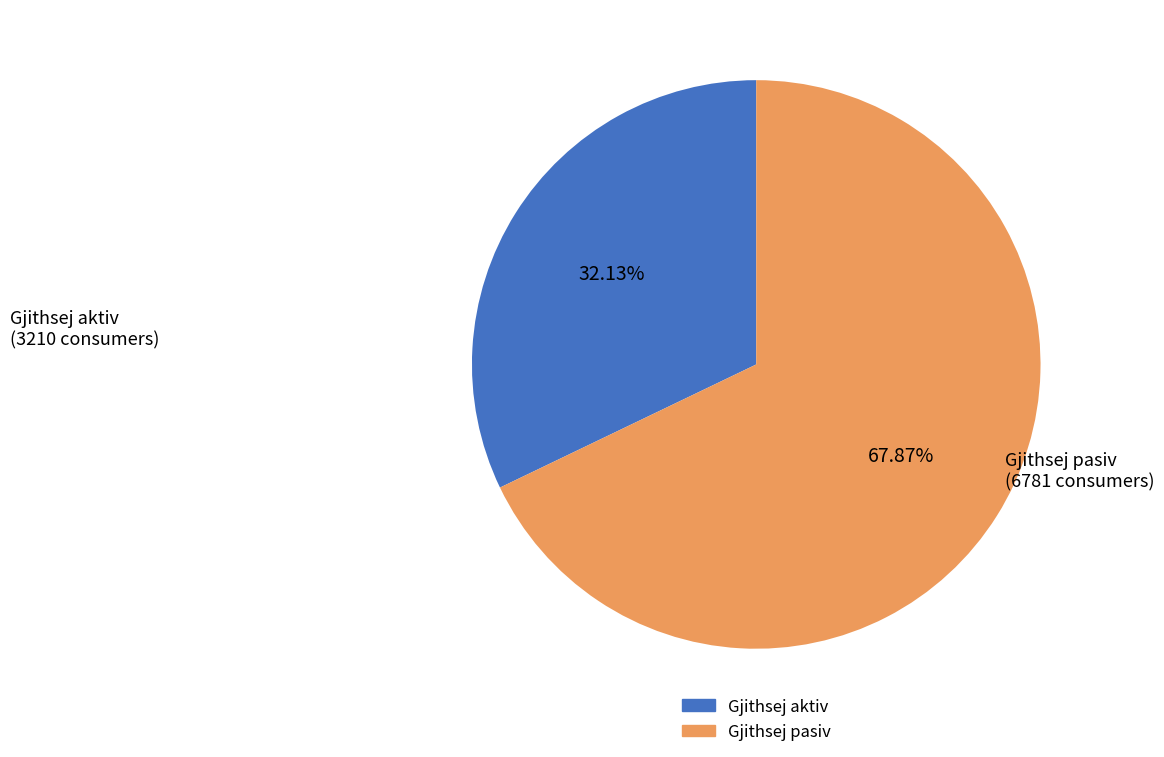

What is the majority slice?

Gjithsej pasiv